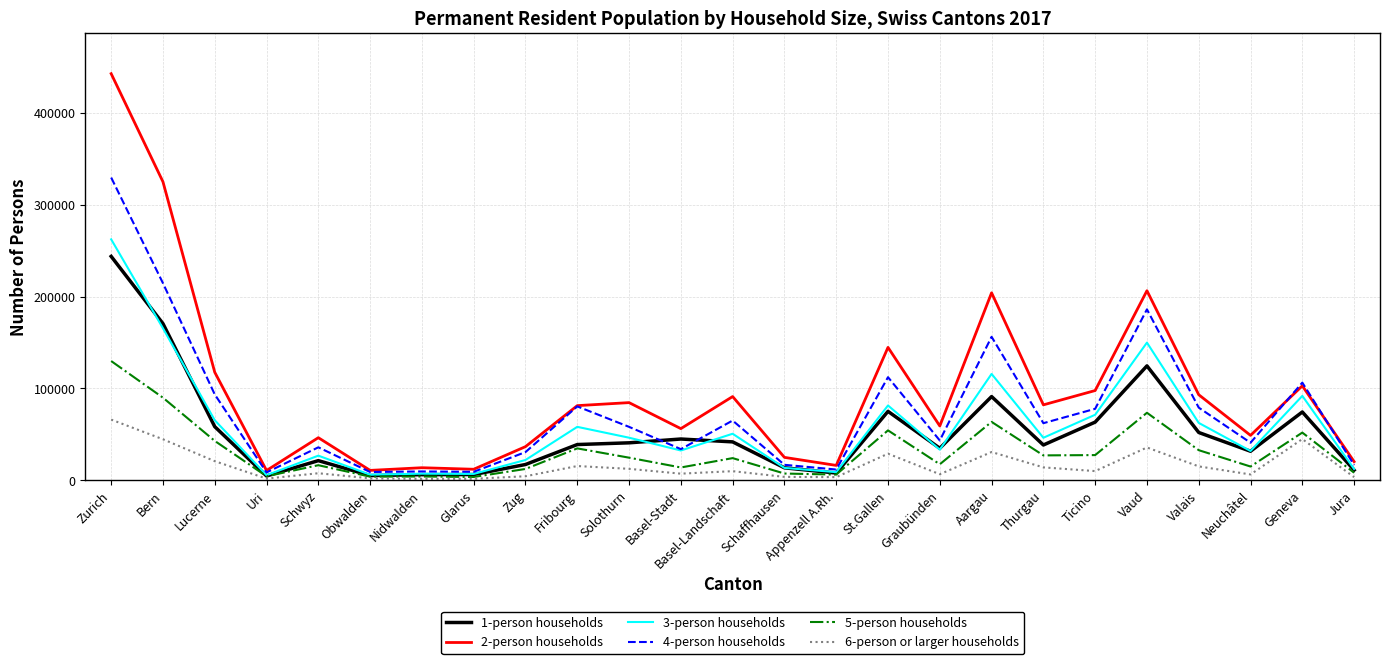

What is the total value across all series at Basel-Landschaft?

282839